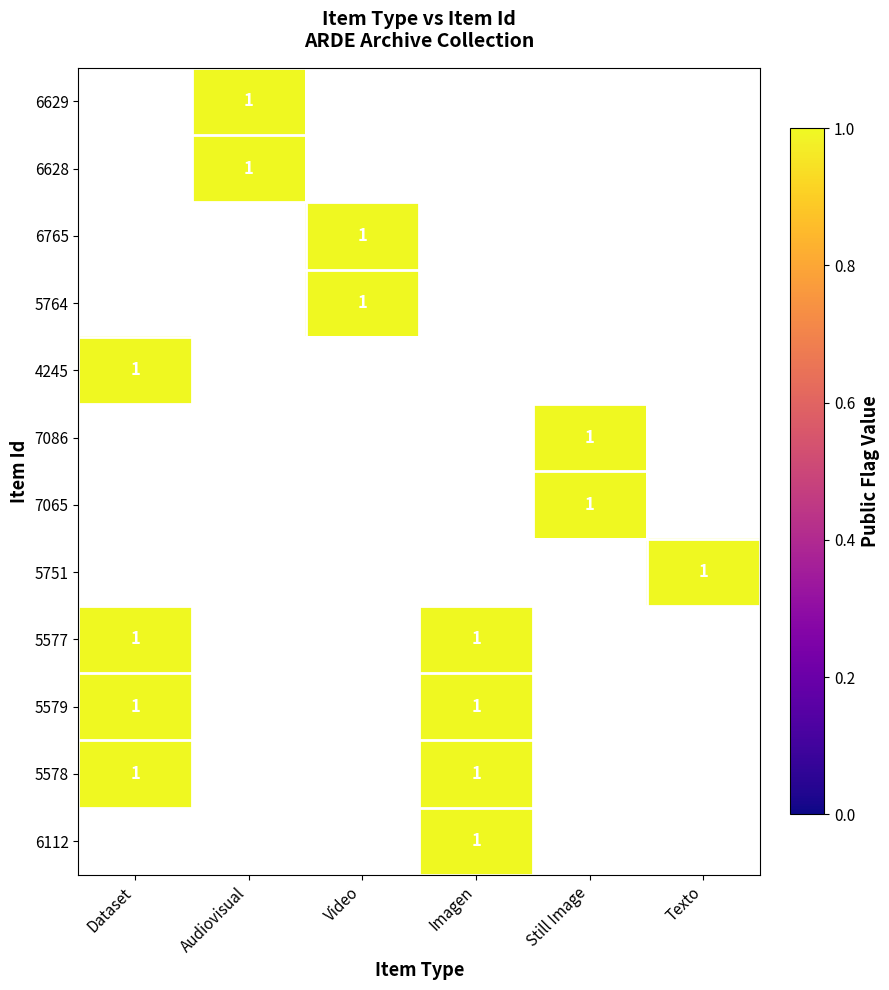

Rank the series by their maximum value, from highest to lowest.

6629, 6628, 6765, 5764, 4245, 7086, 7065, 5751, 5577, 5579, 5578, 6112